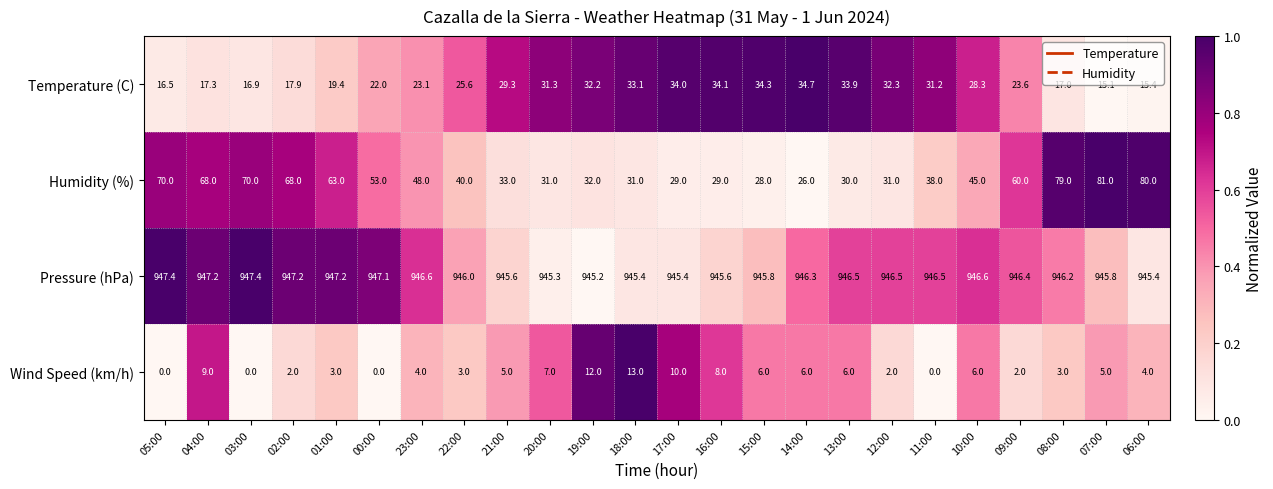

At which label is Humidity (%) closest to 53?

00:00